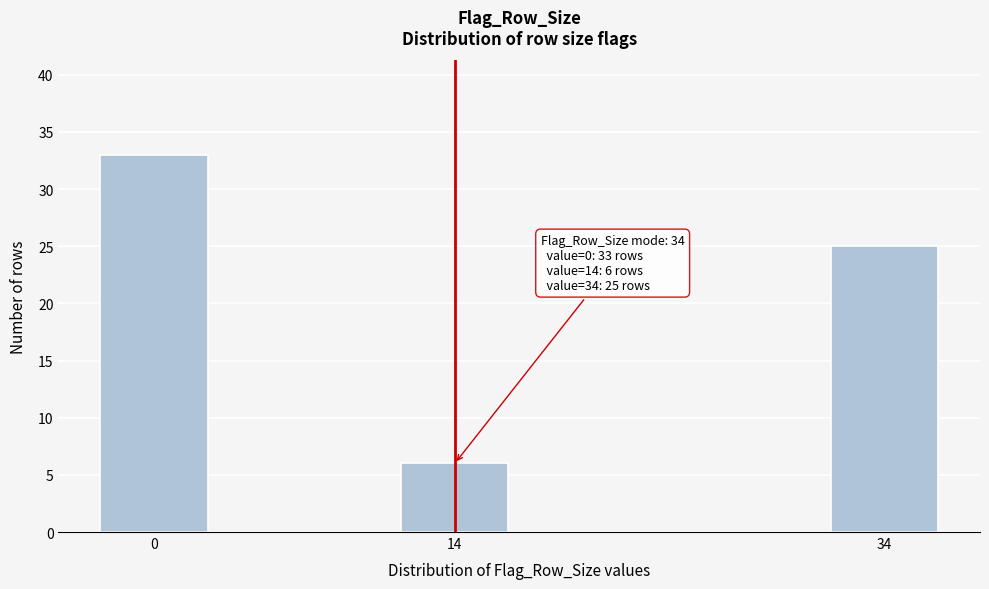

Reading right to left, extract all data points from this chart.

34=25	14=6	0=33